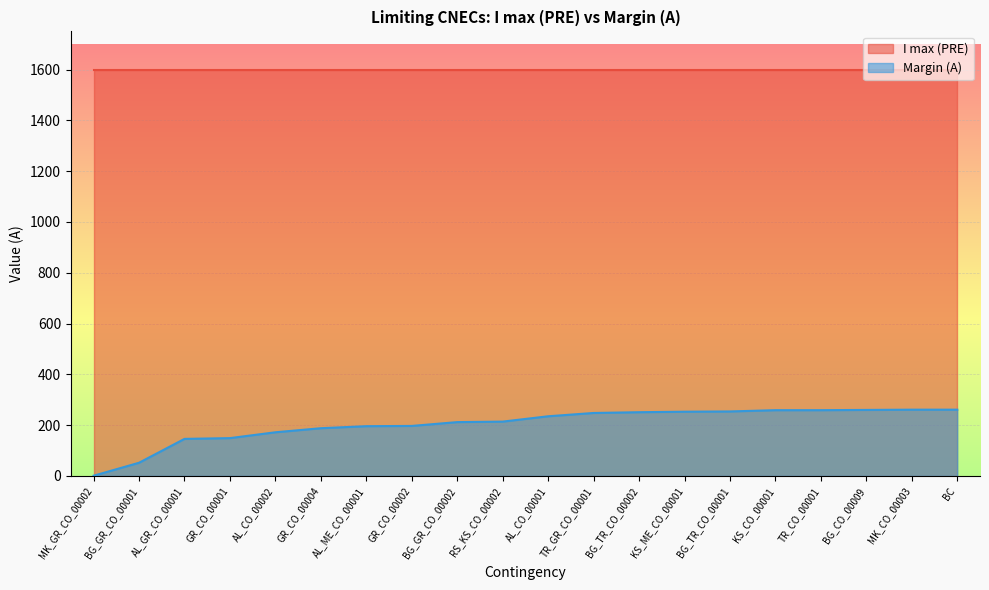

True or false: the data has more than 1 interior local peaks.

False